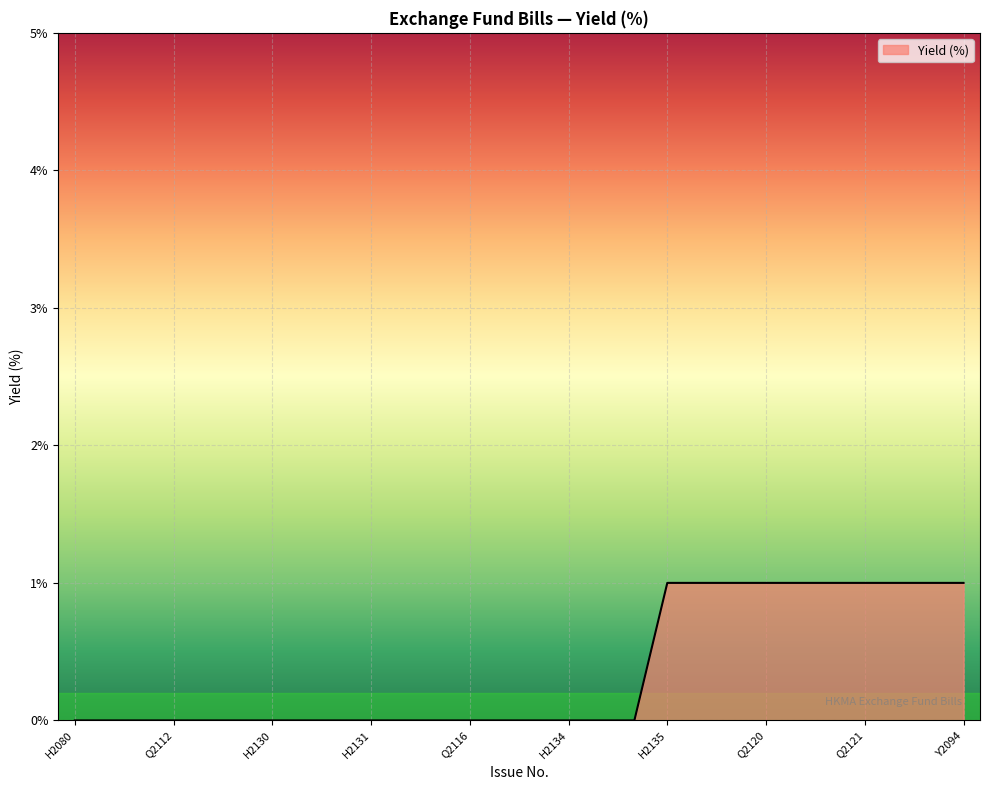

Is this an area chart (filled region under the line)?

Yes